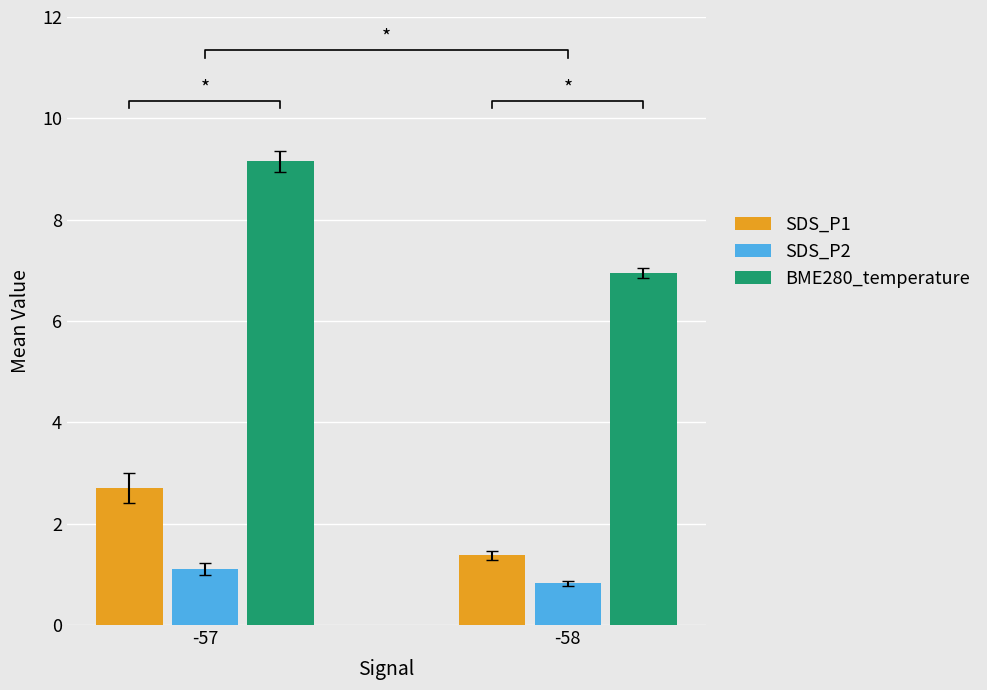

Where is SDS_P2 nearest to the value 0?

-58